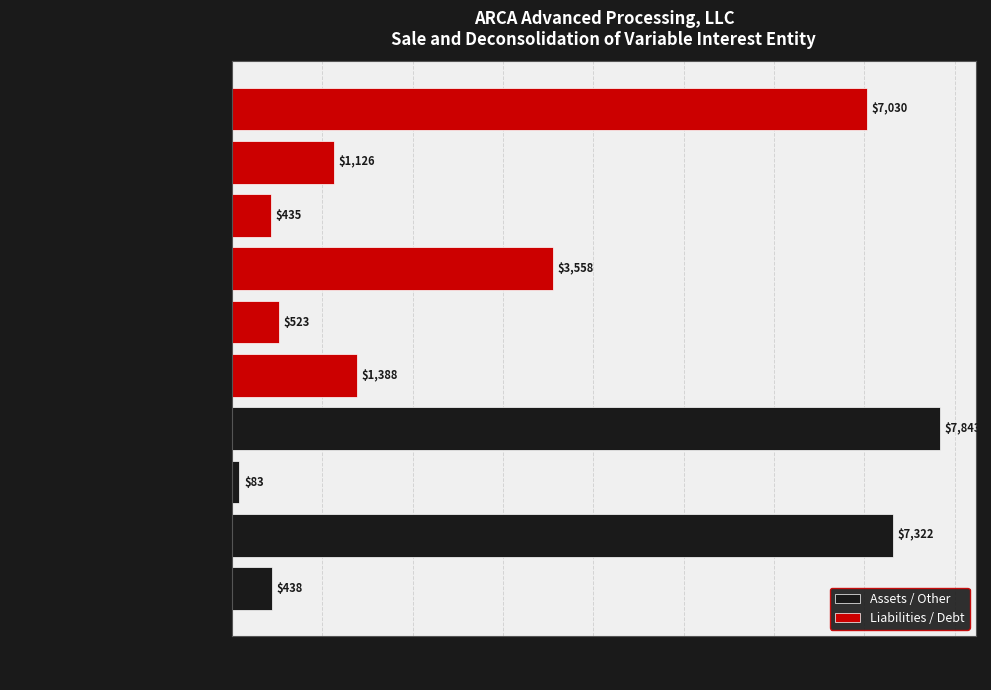

The Assets / Other series shows 10512 at Total assets. True or false?

False